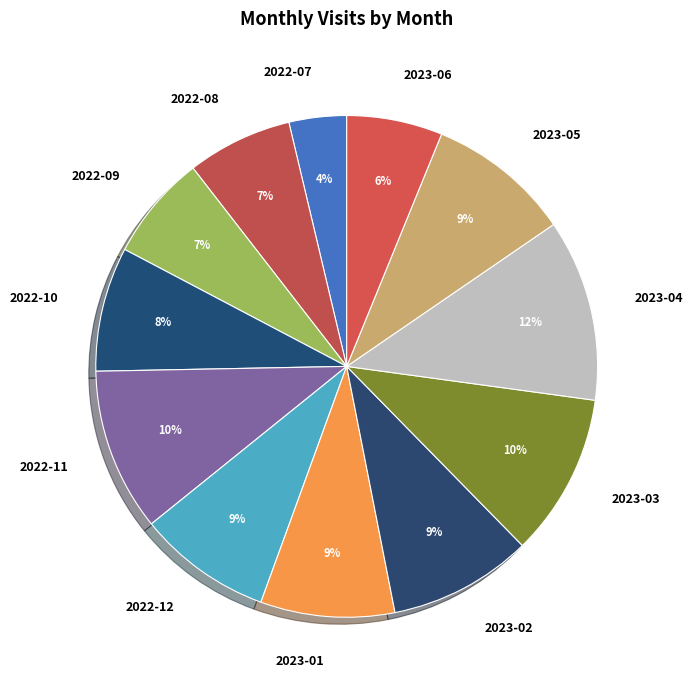

True or false: 2023-03 accounts for 2% of the total.

False